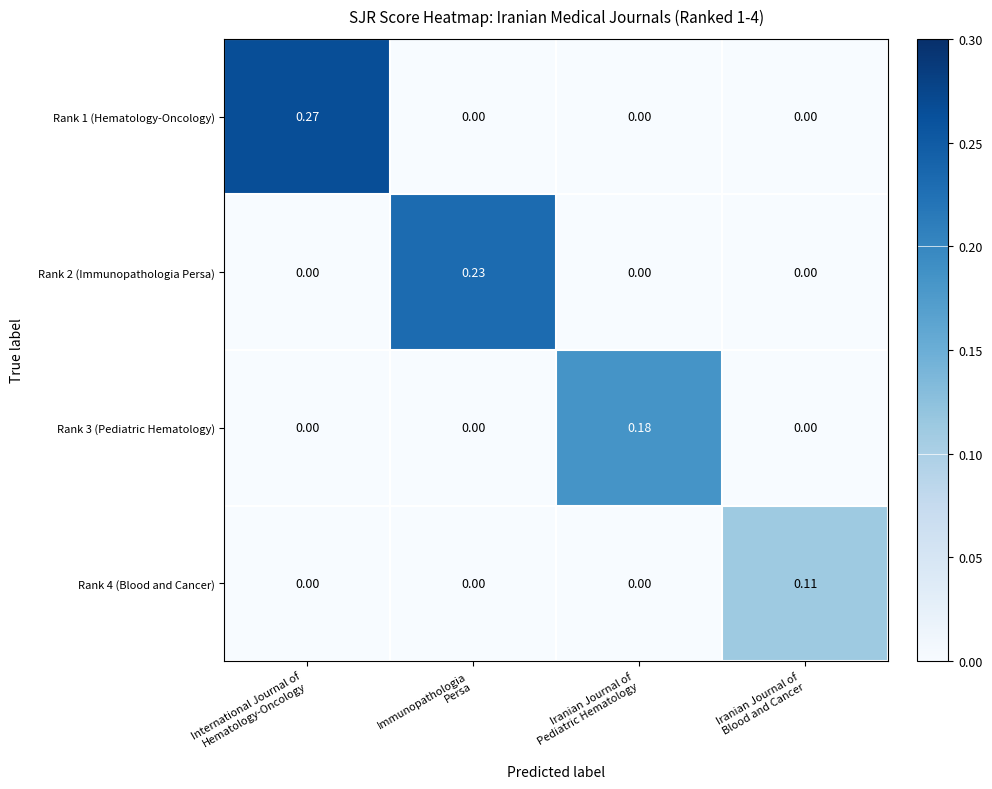

List the series in order of their overall mean, highest first.

Rank 1 (Hematology-Oncology), Rank 2 (Immunopathologia Persa), Rank 3 (Pediatric Hematology), Rank 4 (Blood and Cancer)